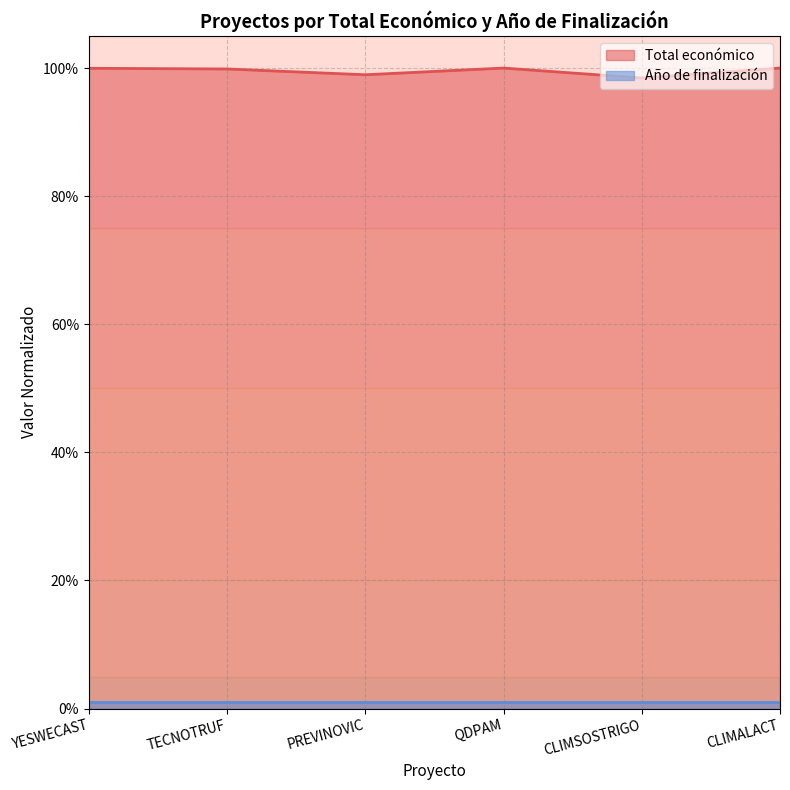

Between TECNOTRUF and PREVINOVIC, which is larger?

TECNOTRUF